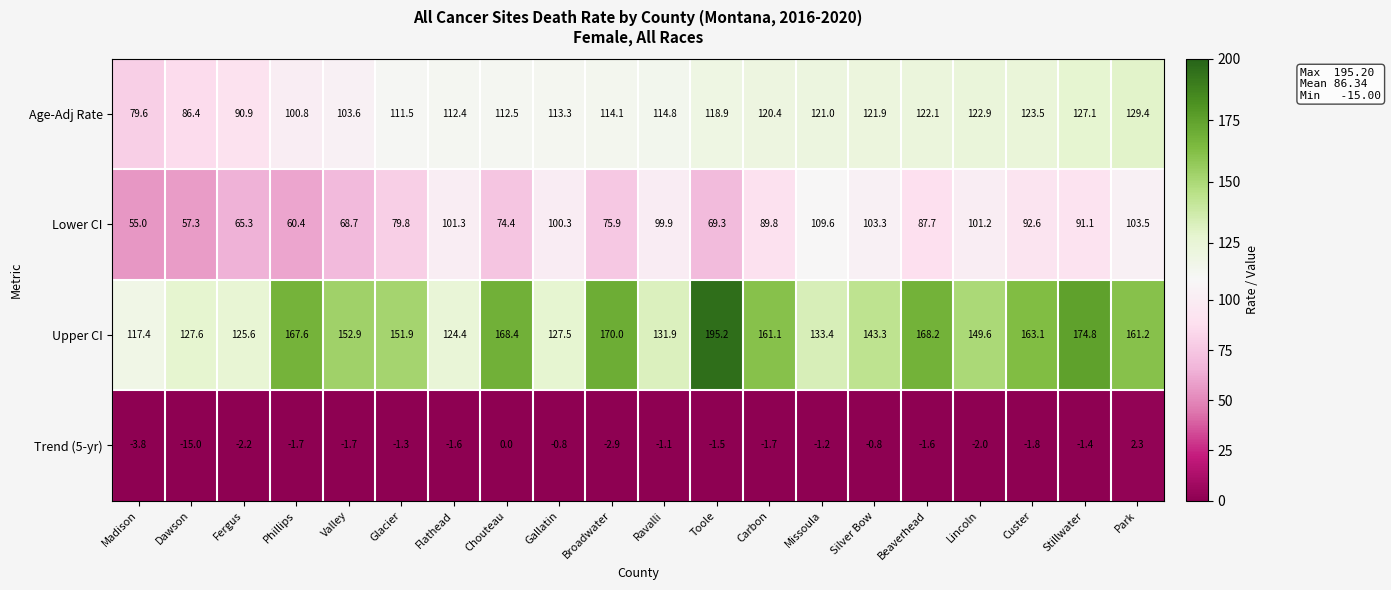

What is the average value of the Trend (5-yr) series?

-2.1